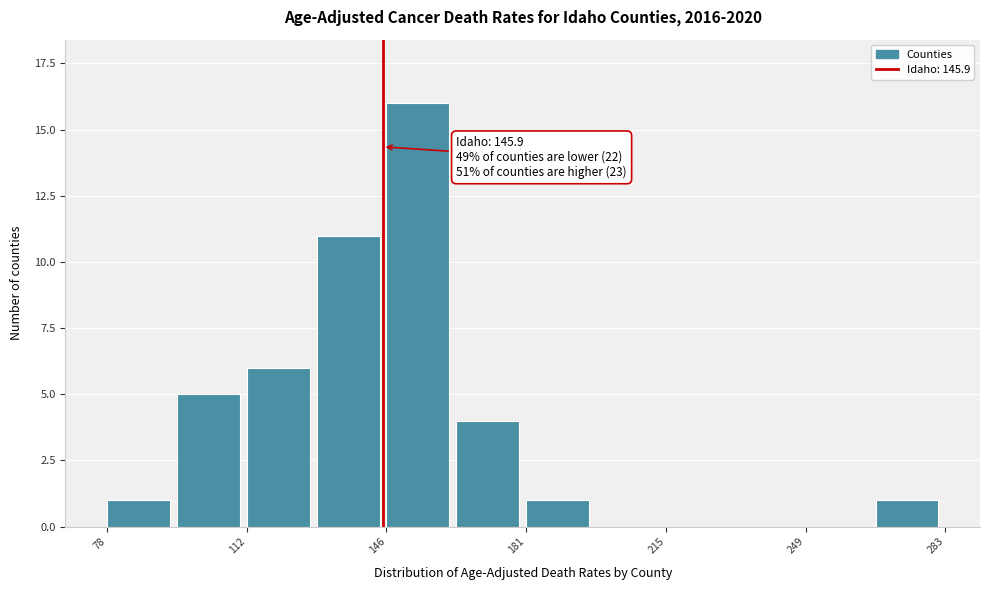

Read against the x-axis, roughly where is the centre of the tallest bar?

155